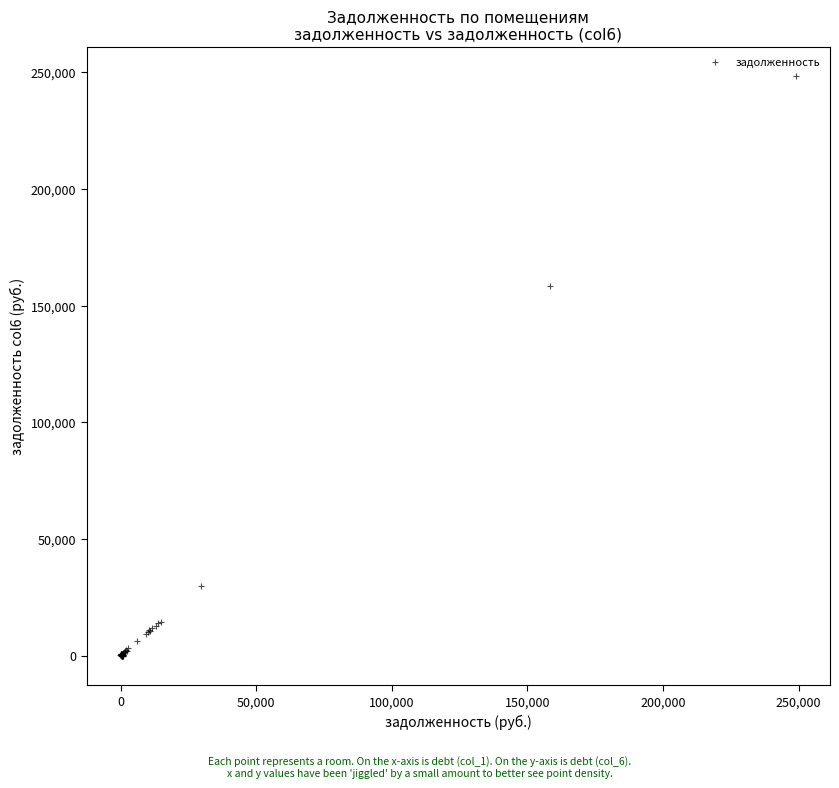

What Y value in the scatter plot is closest to 124036?

158542.2